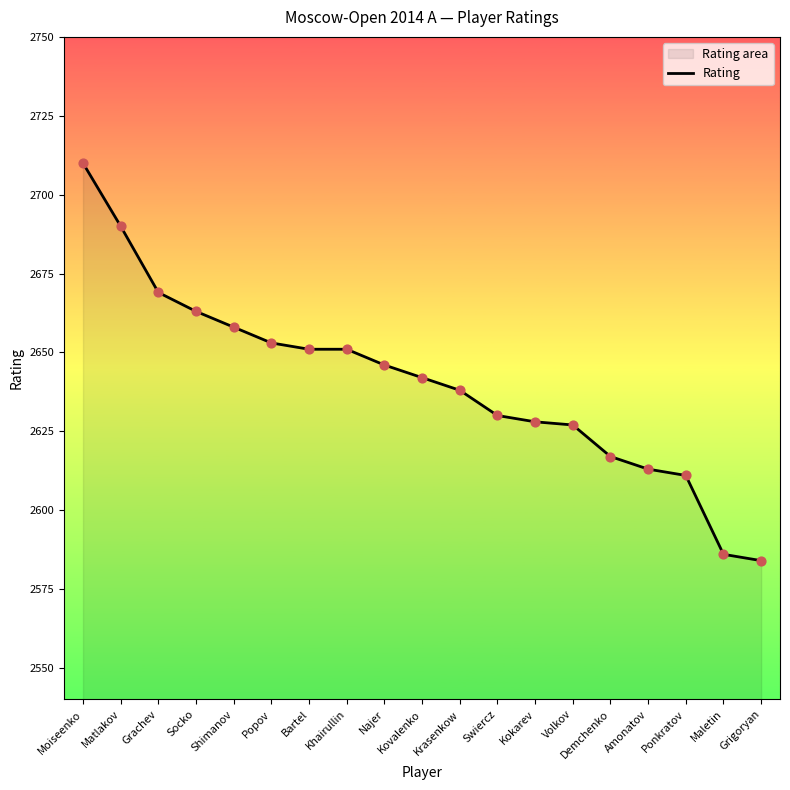

Between Amonatov and Grigoryan, which is larger?

Amonatov